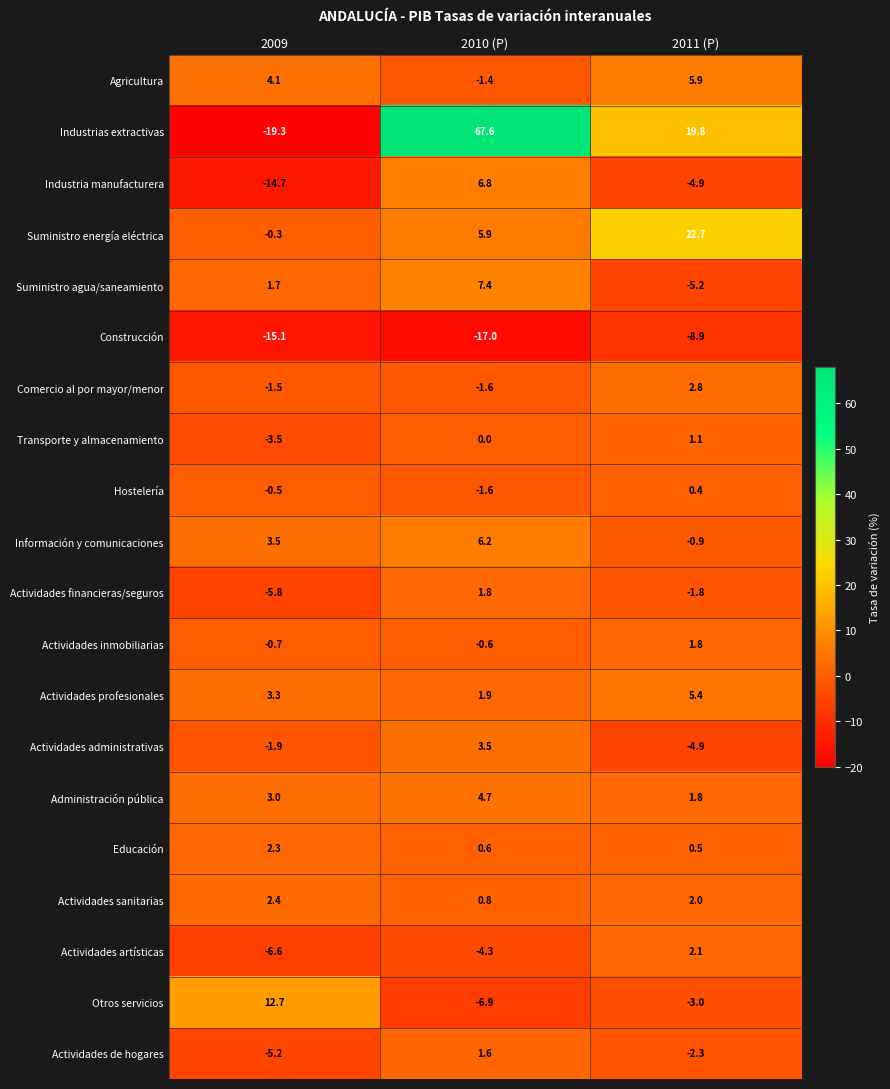

Rank the categories by Transporte y almacenamiento value from highest to lowest.

2011 (P), 2010 (P), 2009